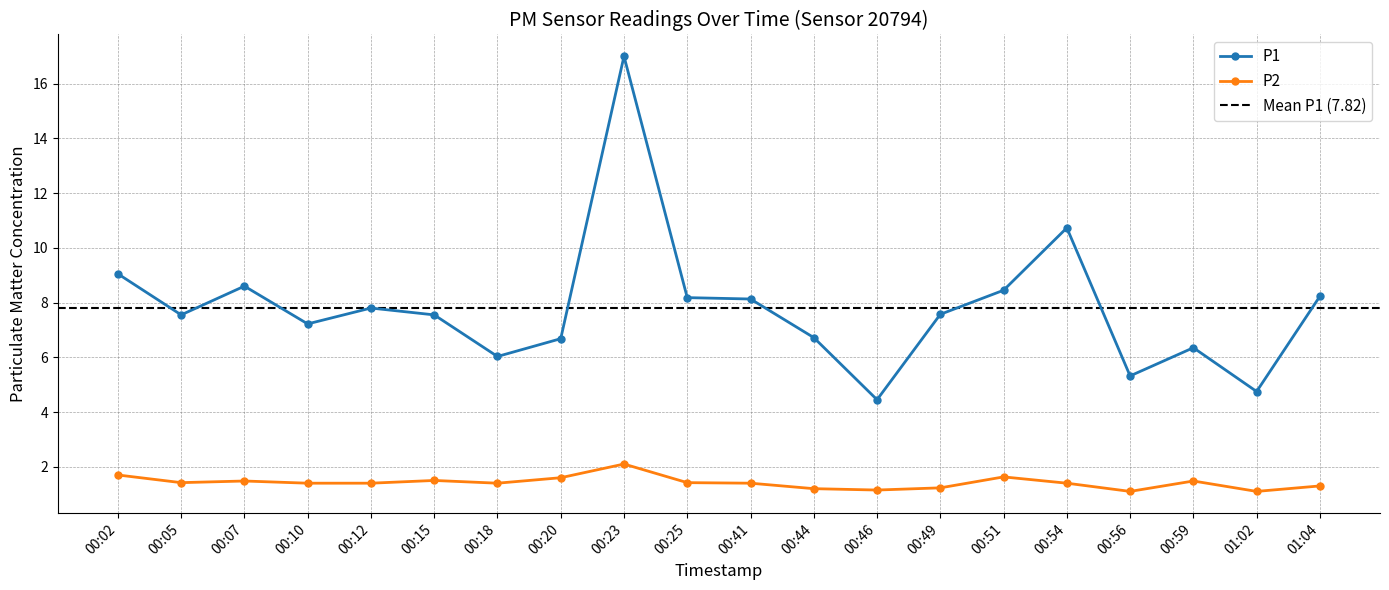

What is the average value of the P1 series?

7.8